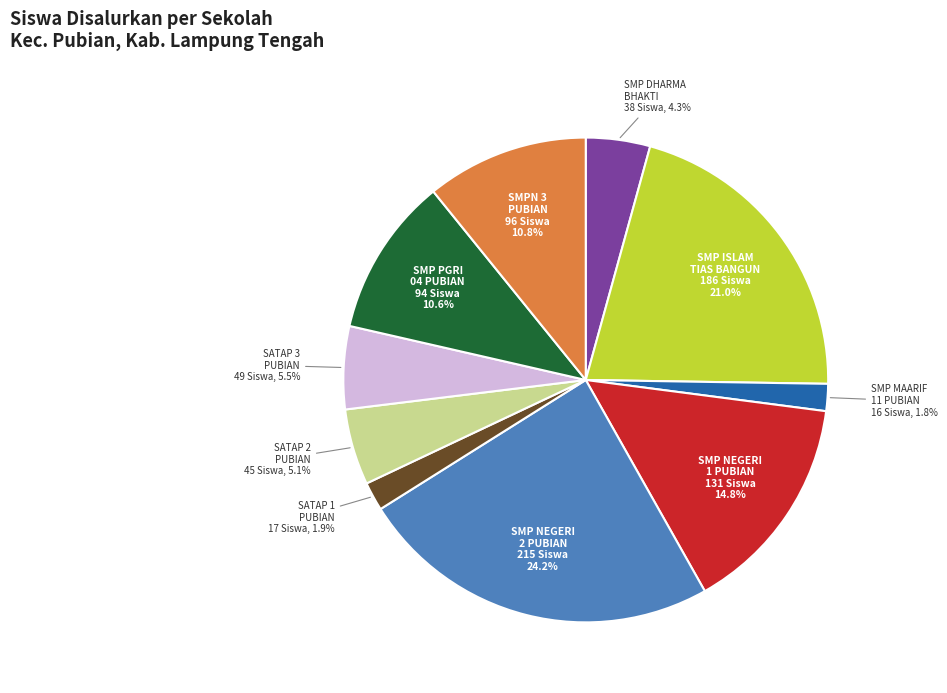

How many slices are in this pie chart?

10